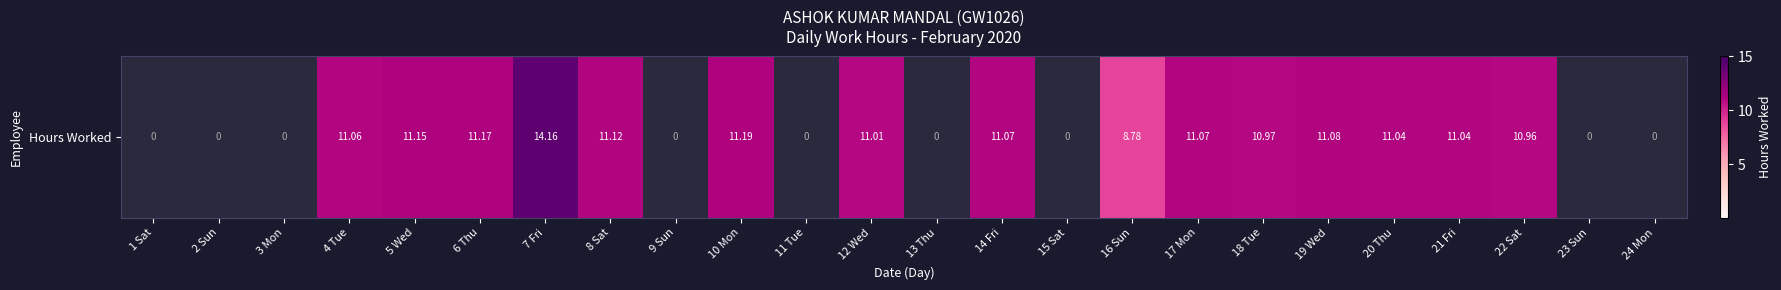

Reading left to right, what are all the values shown in this chart?

1 Sat=0.0	2 Sun=0.0	3 Mon=0.0	4 Tue=11.1	5 Wed=11.2	6 Thu=11.2	7 Fri=14.2	8 Sat=11.1	9 Sun=0.0	10 Mon=11.2	11 Tue=0.0	12 Wed=11.0	13 Thu=0.0	14 Fri=11.1	15 Sat=0.0	16 Sun=8.8	17 Mon=11.1	18 Tue=11.0	19 Wed=11.1	20 Thu=11.0	21 Fri=11.0	22 Sat=11.0	23 Sun=0.0	24 Mon=0.0